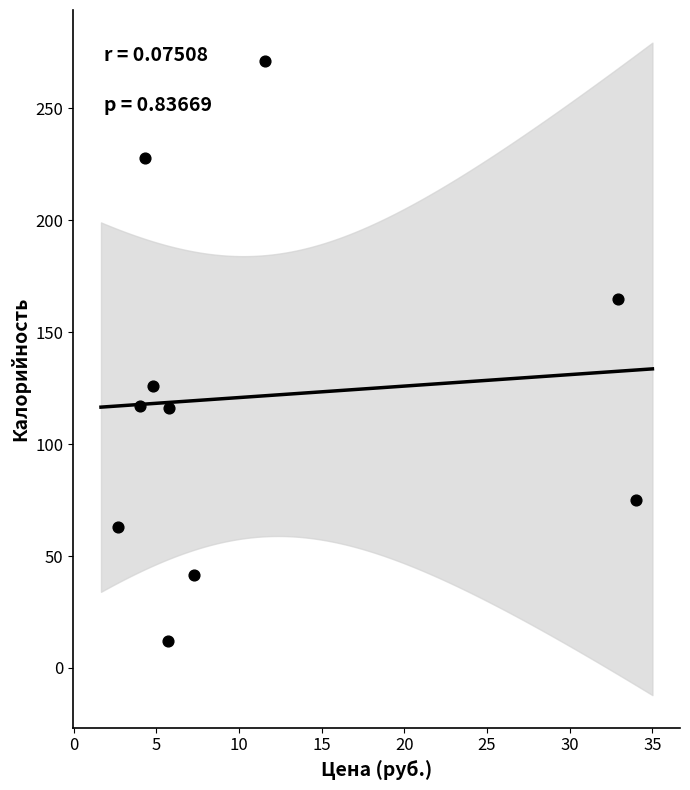

What is the average X value?

11.3